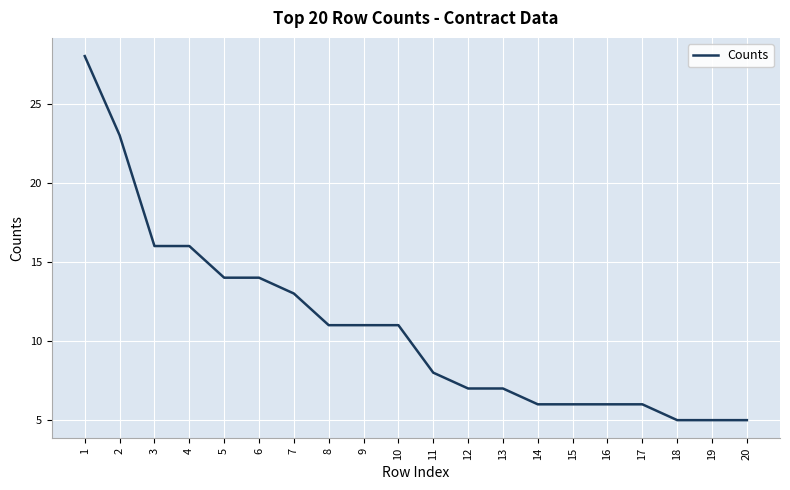

Between 2 and 11, which is larger?

2